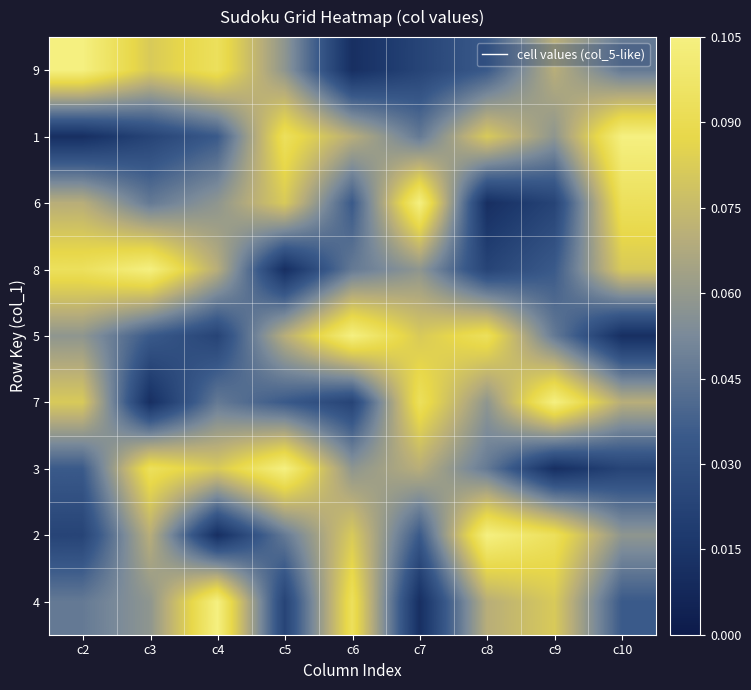

What is the difference between the highest and lowest values at c3?

0.1